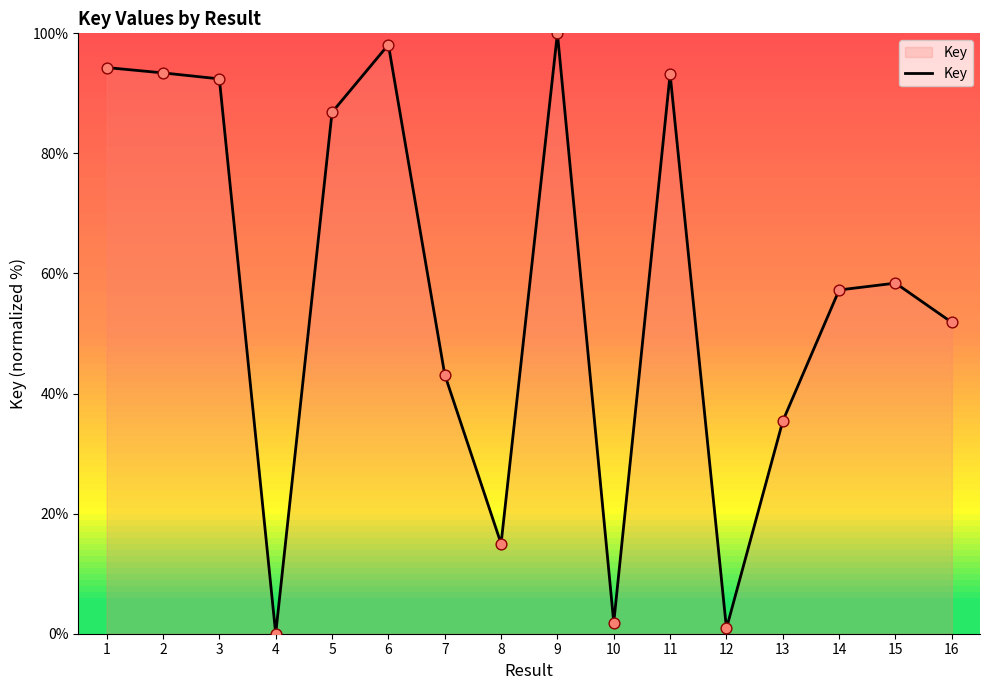

Approximately how many times larger is the value at 1 compared to 5?

1.1